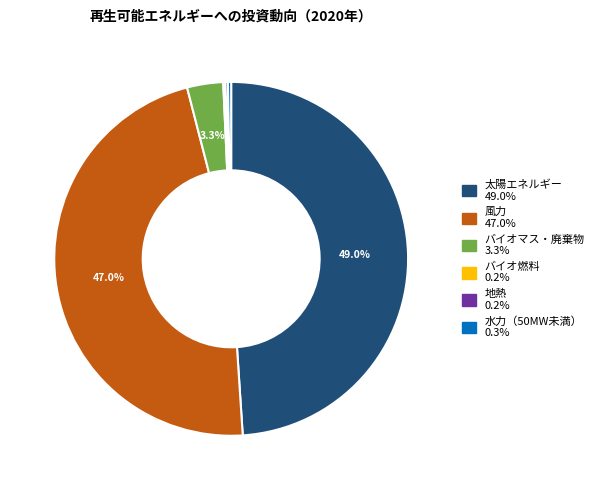

Is there a majority slice in this chart?

No